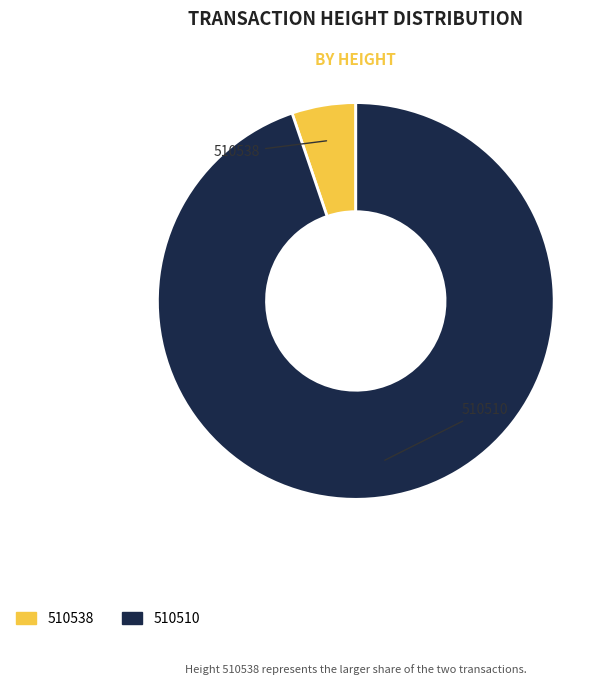

How many slices are in this pie chart?

2